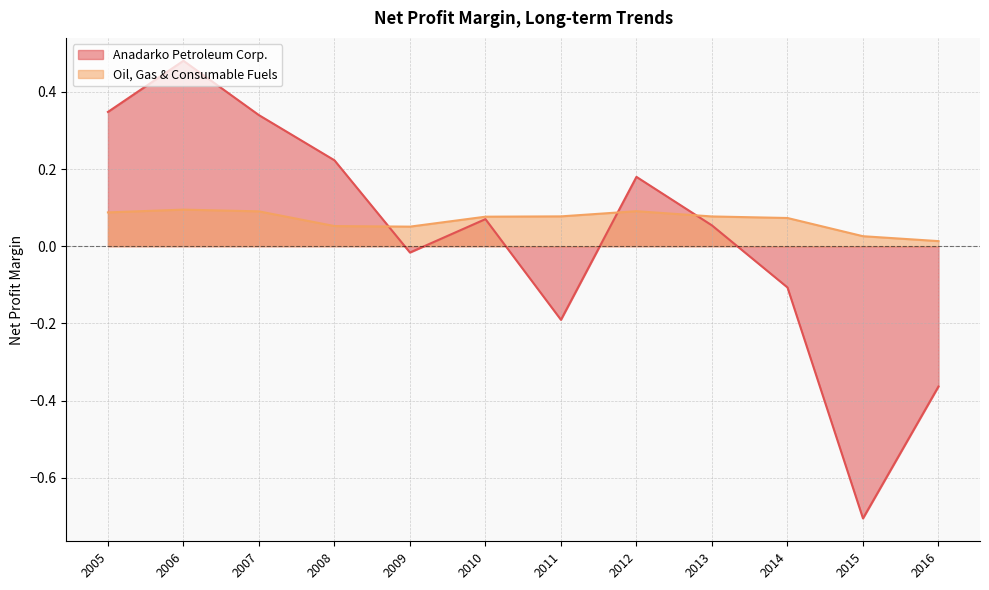

What is the difference between the maximum and second lowest values in the Oil, Gas & Consumable Fuels series?

0.1